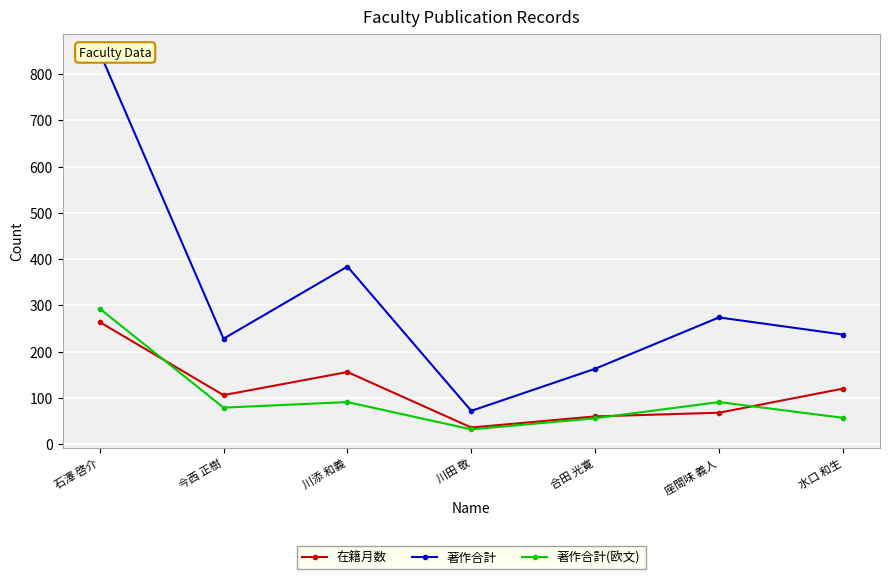

At which label does 著作合計 reach its peak?

石澤 啓介